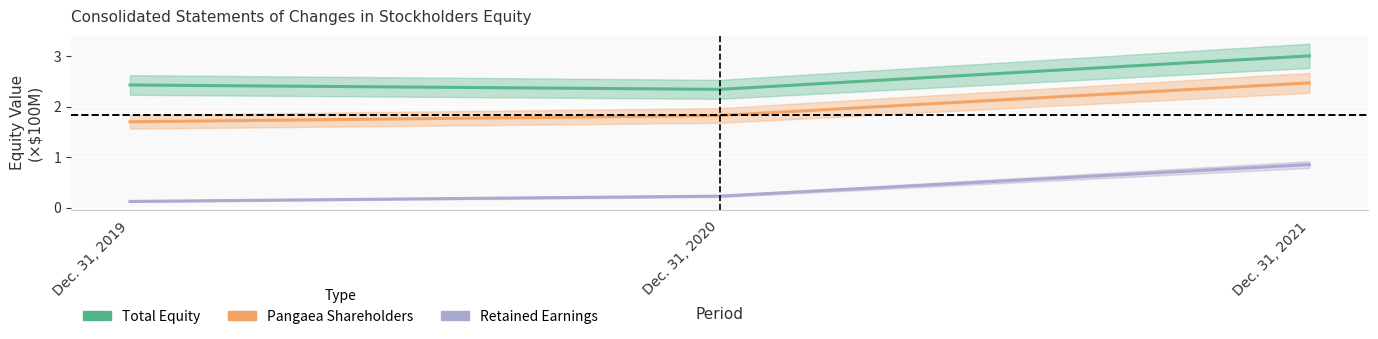

How many categories are shown in the chart?

3